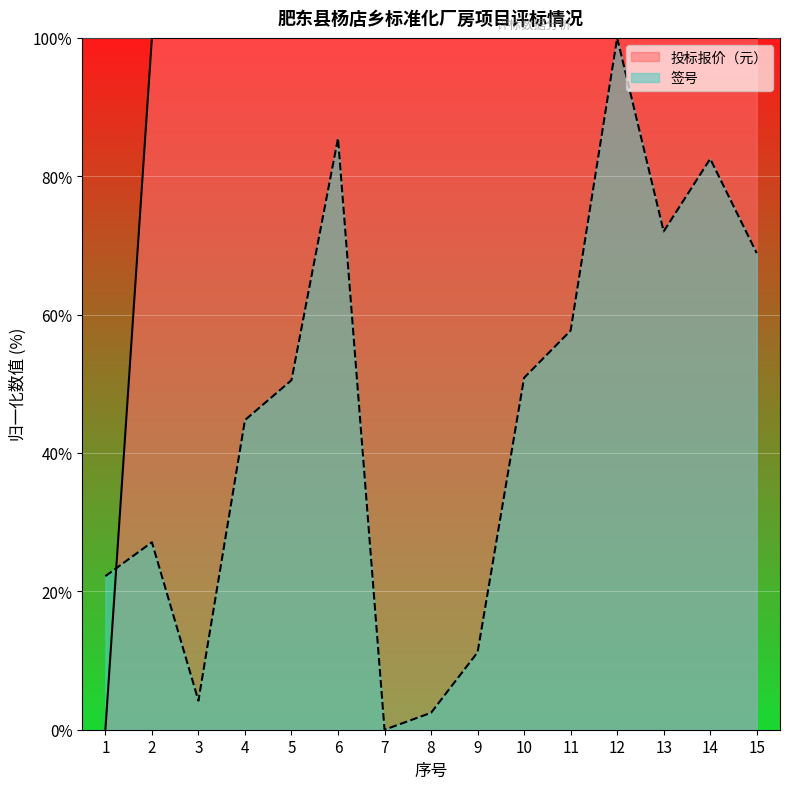

What is the total value across all series at 2?

127.1